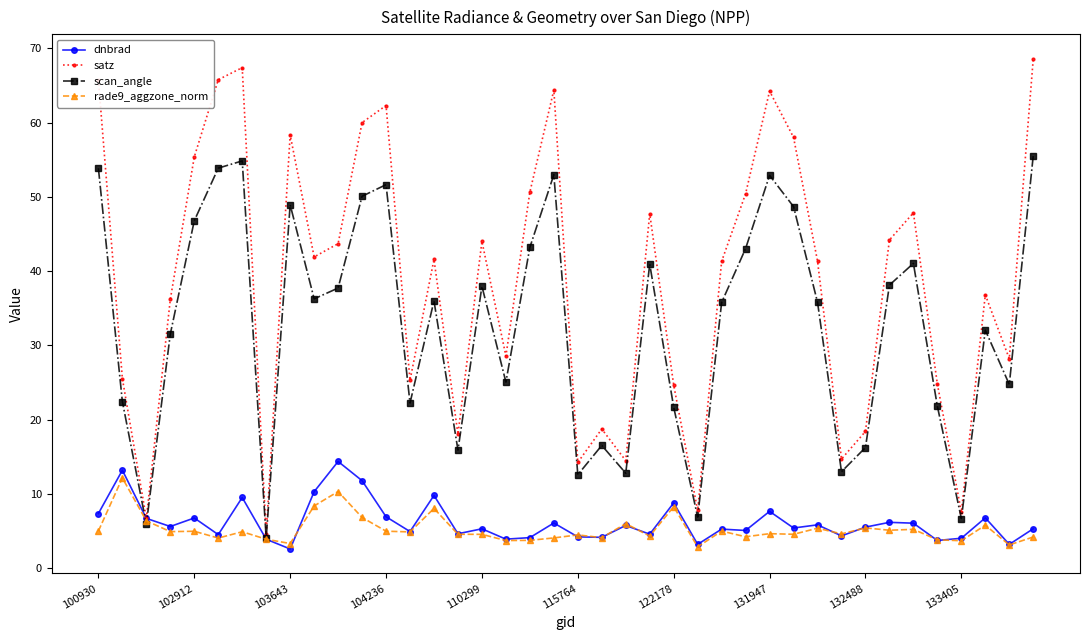

Which series ends up on top after the final intersection of rade9_aggzone_norm and dnbrad?

dnbrad